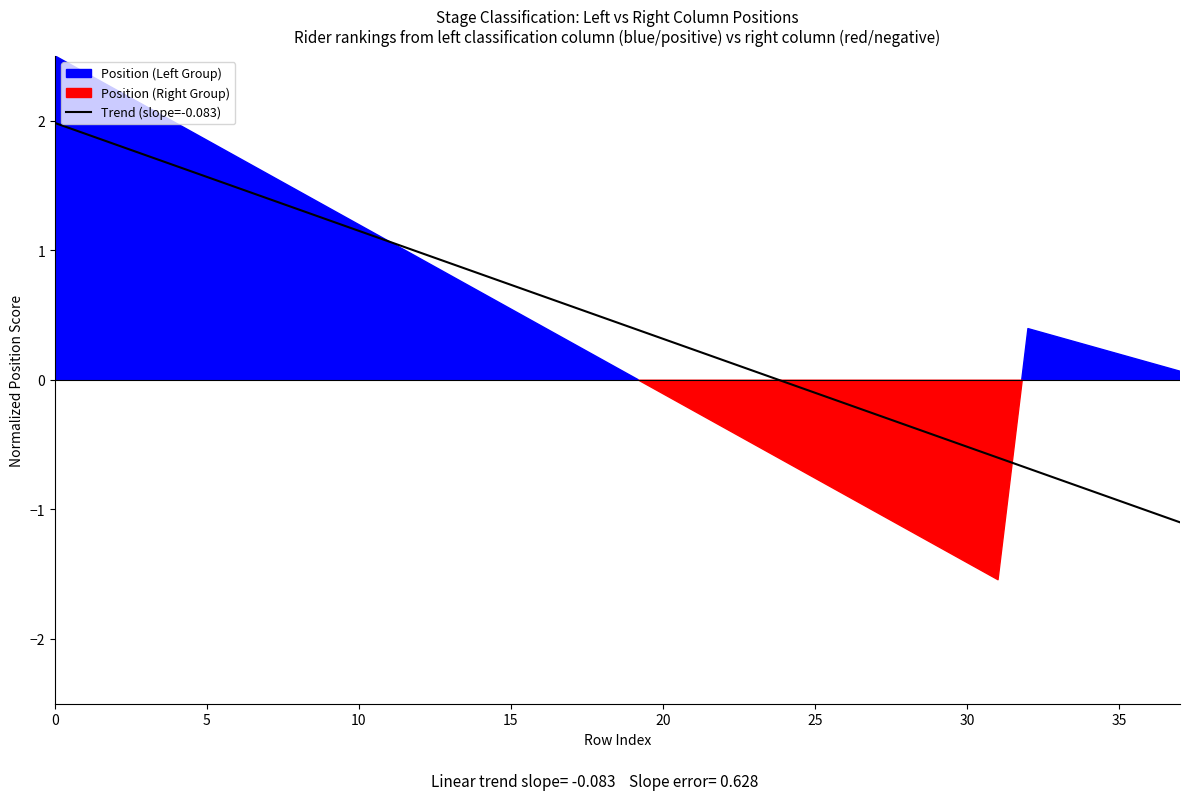

What is the lowest value of the Trend (slope=-0.083) series?

-1.1